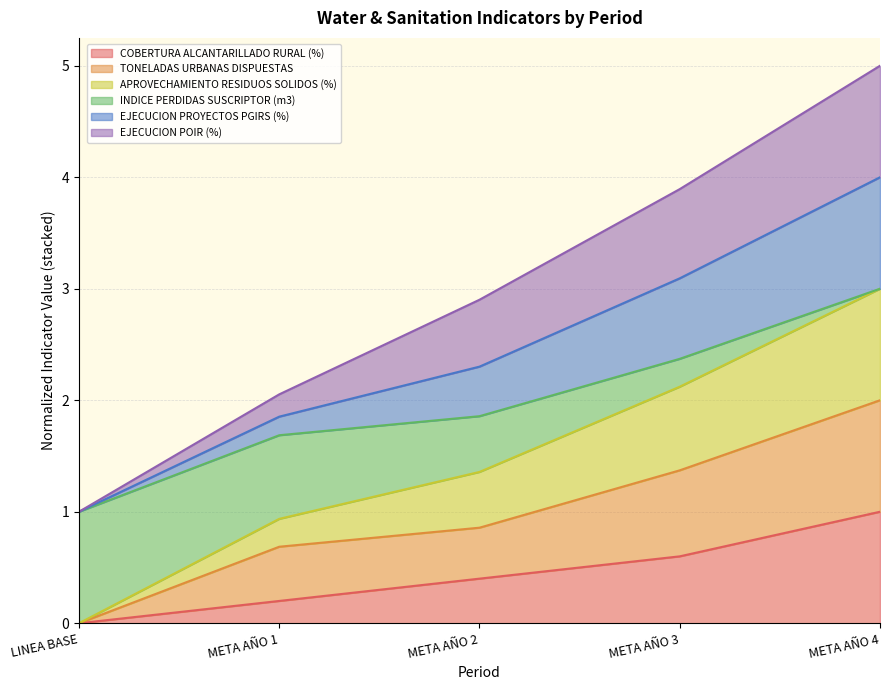

The INDICE PERDIDAS SUSCRIPTOR (m3) series shows 1.0 at LINEA BASE. True or false?

True